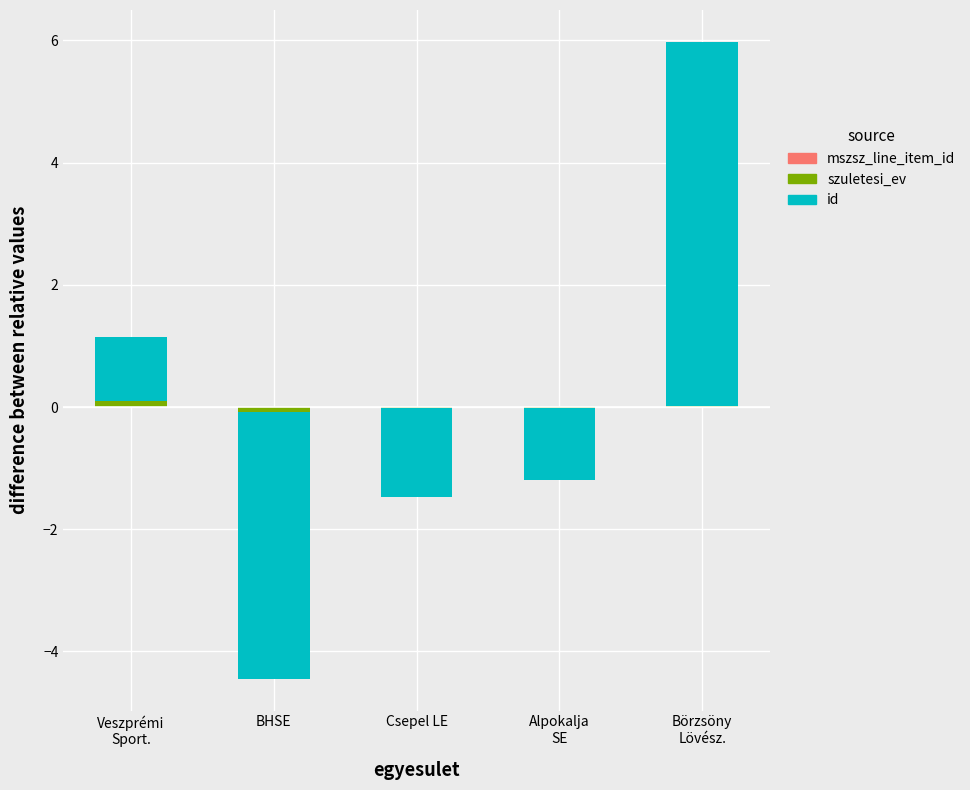

At BHSE, list the series in order from largest to smallest.

mszsz_line_item_id, szuletesi_ev, id